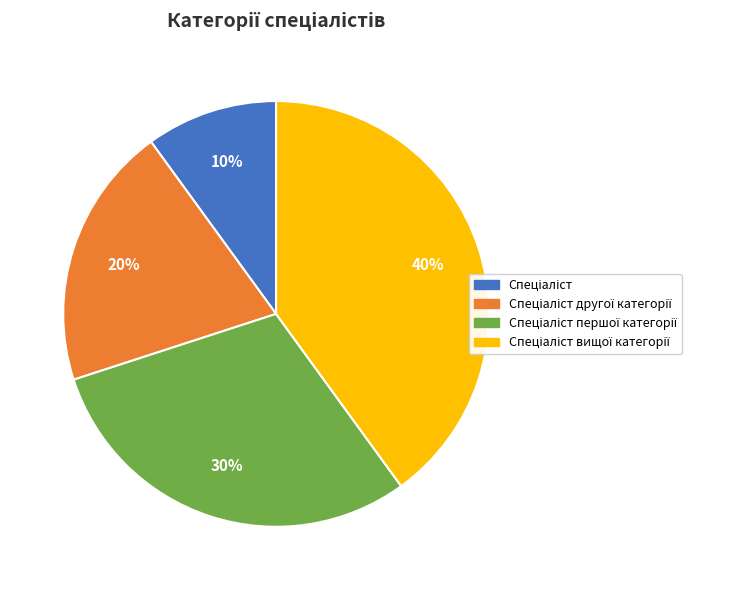

Count the number of slices in the pie.

4